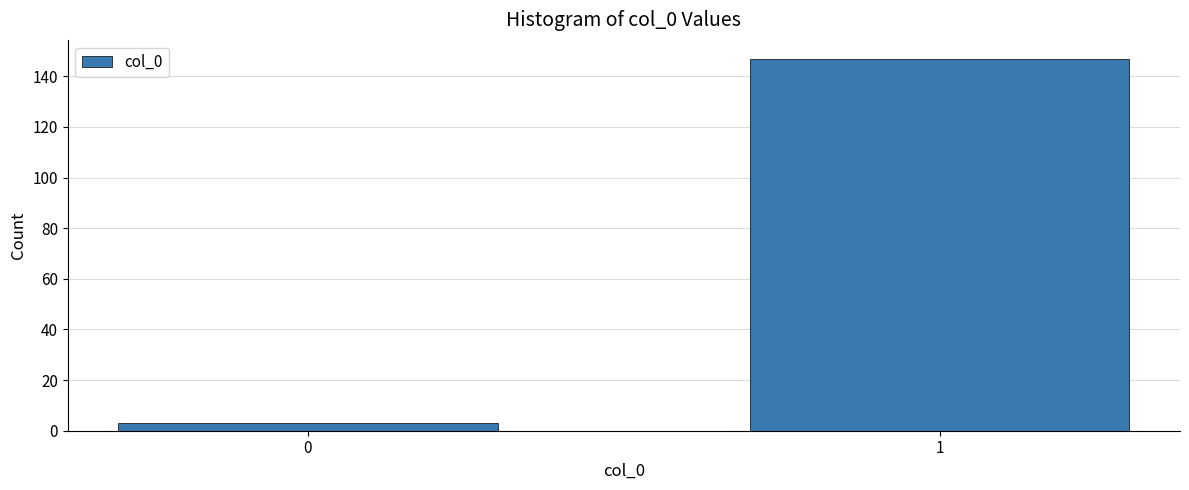

Reading left to right, transcribe all the data shown in this chart.

3	147